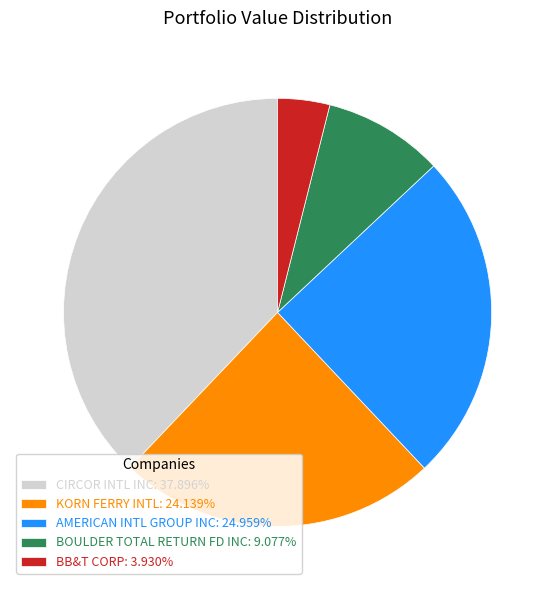

Which category has the smallest portion of the pie?

BB&T CORP